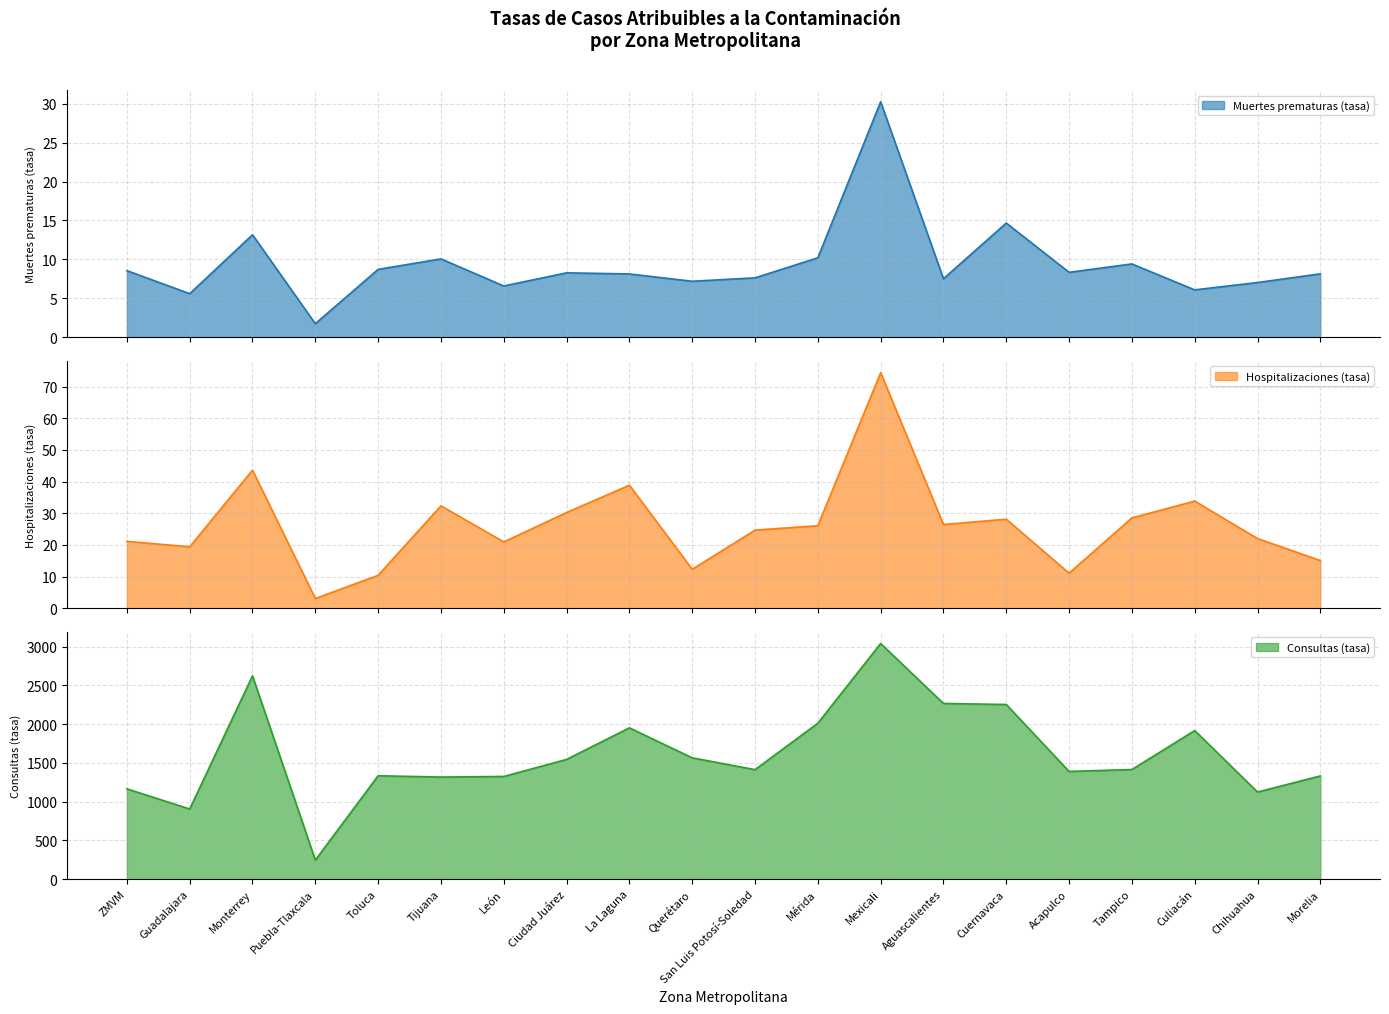

At which category does Muertes prematuras (tasa) reach its first local valley?

Guadalajara